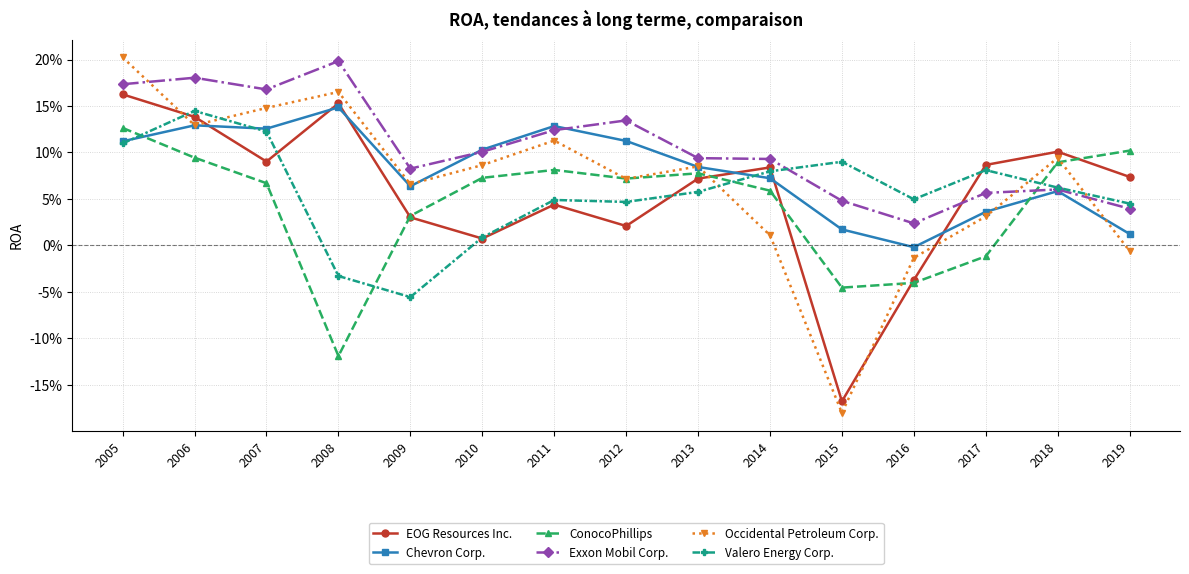

At which label is Valero Energy Corp. closest to 0?

2010